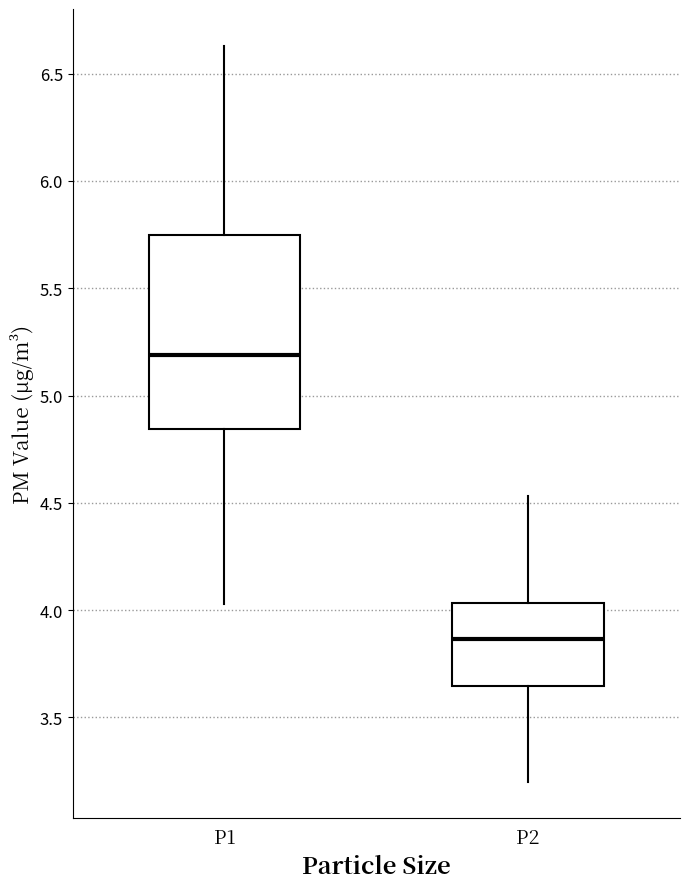

Reading left to right, read every box against the y-axis: the position of its median line, the range the box covers, and the ends of its whiskers. The values are not printed on the chart, so give them approximately, as read against the axis.

P1: median 5.20, box 4.85 to 5.75, whiskers 4.05 to 6.65
P2: median 3.85, box 3.65 to 4.05, whiskers 3.20 to 4.55